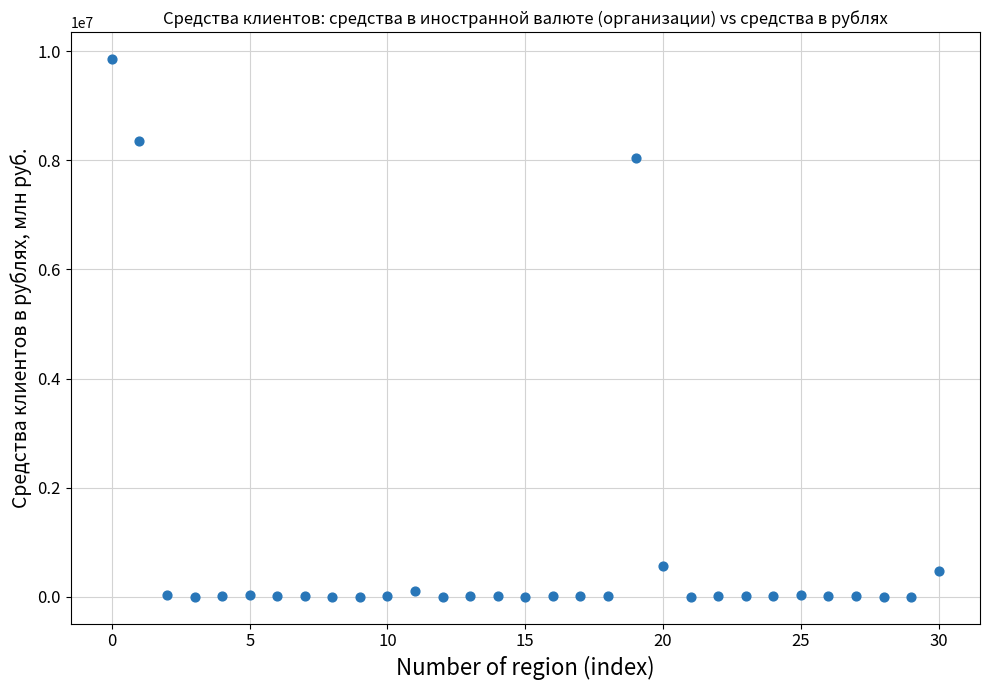

What is the range of Y values (max minus min)?

9854826